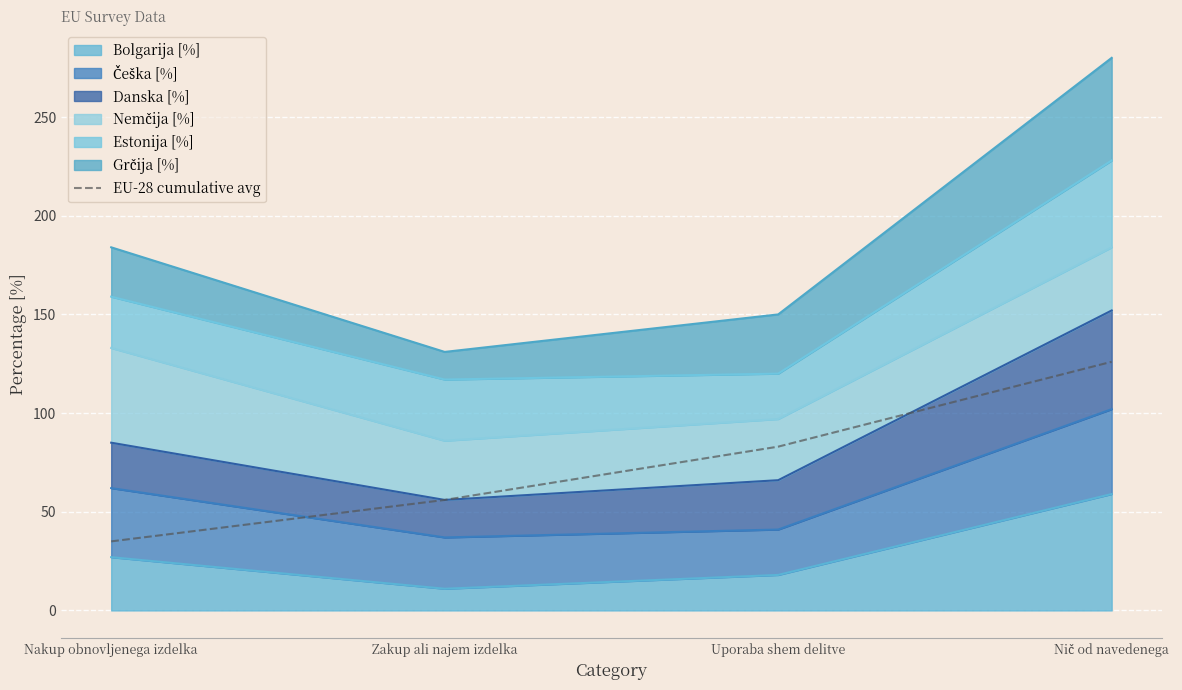

What is the maximum value shown in the chart?

126